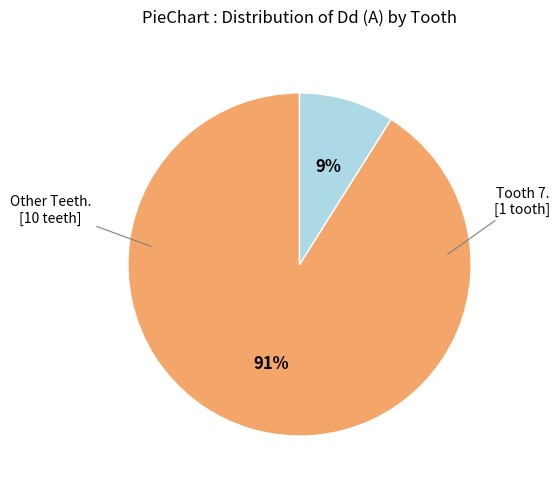

To the nearest percent, what is the average slice percentage?

50%